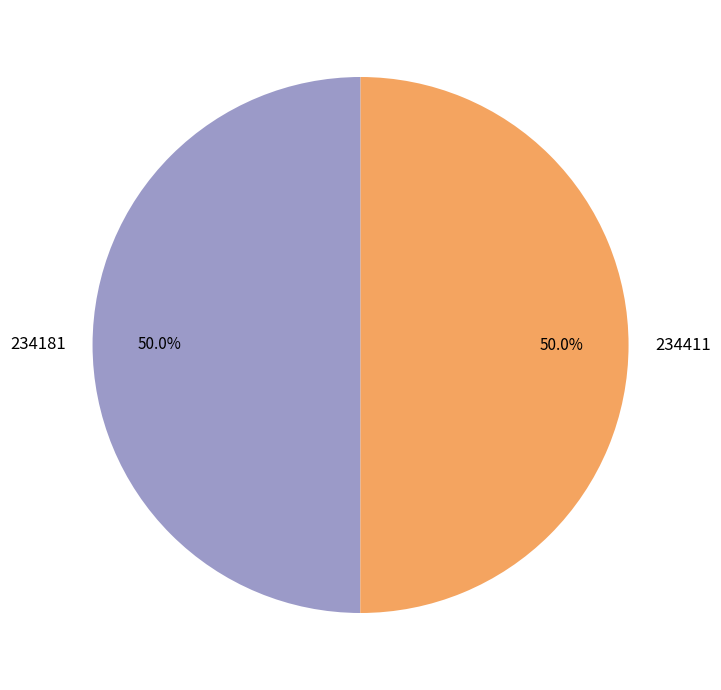

Approximately how many times larger is the value at 234411 compared to 234181?

1.0